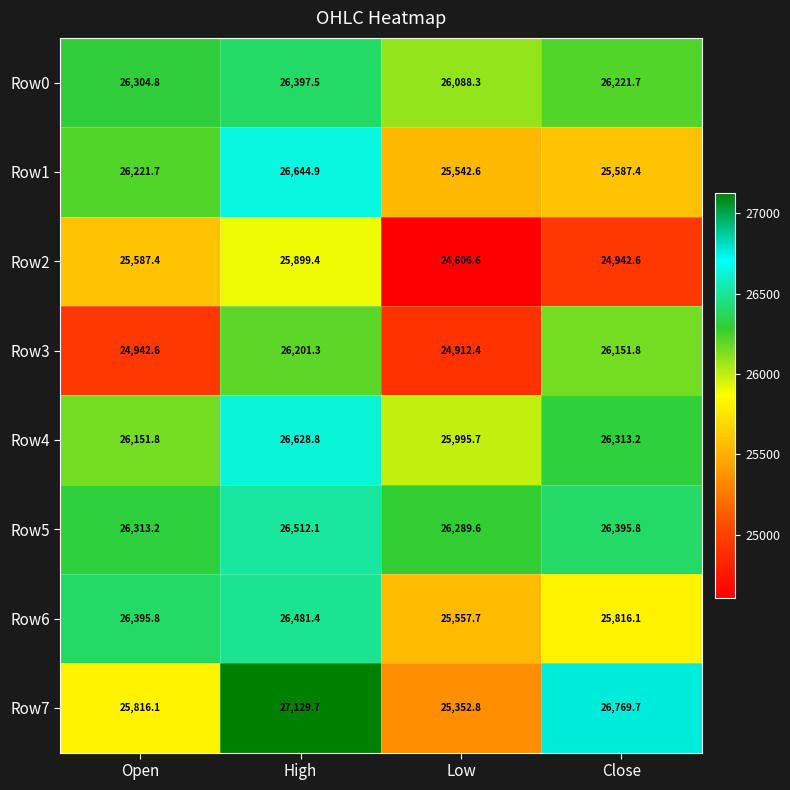

What is the spread (max minus min) of values at High?

1230.3